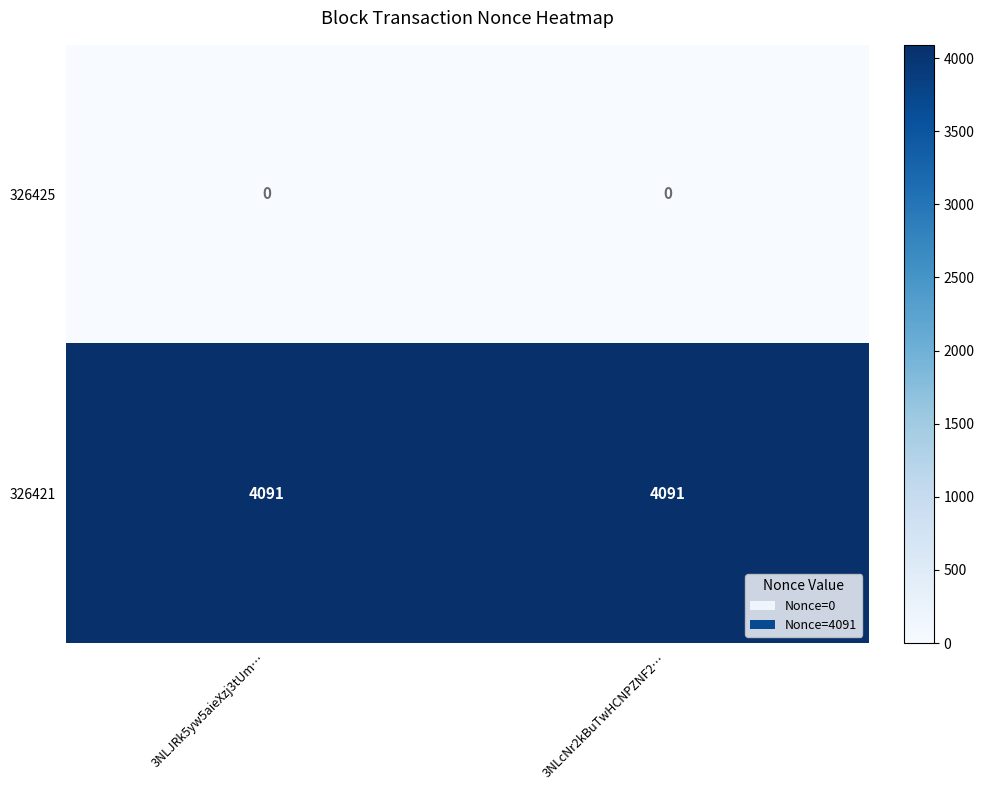

Reading right to left, what are all the values shown in this chart?

326425: 0	0
326421: 4091	4091